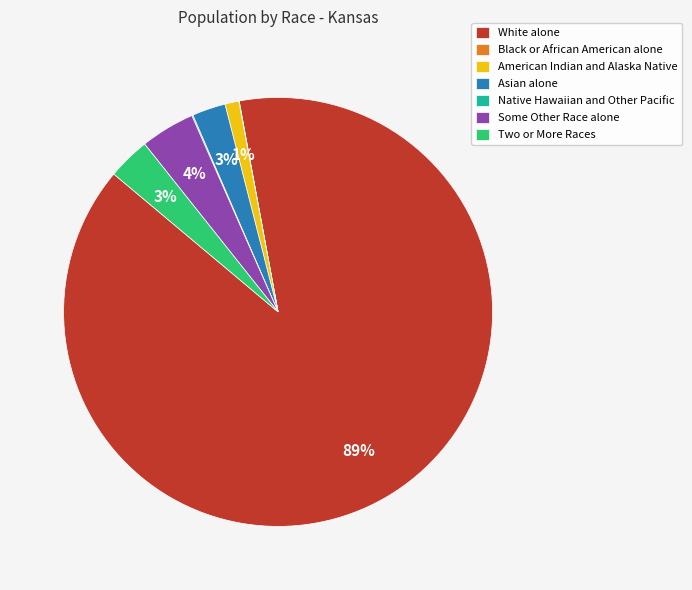

To the nearest percent, what is the difference between the largest and smallest slice percentages?

89%